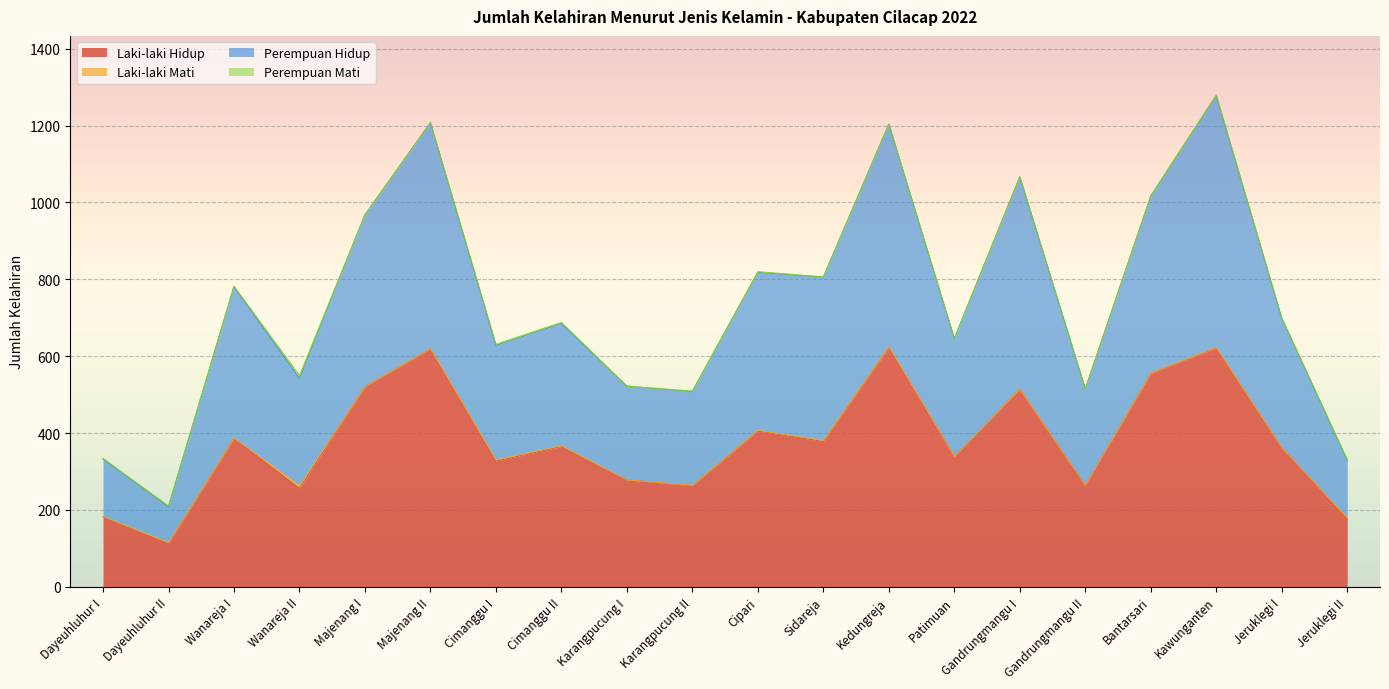

The value of Laki-laki Hidup at Karangpucung II is 122. True or false?

False